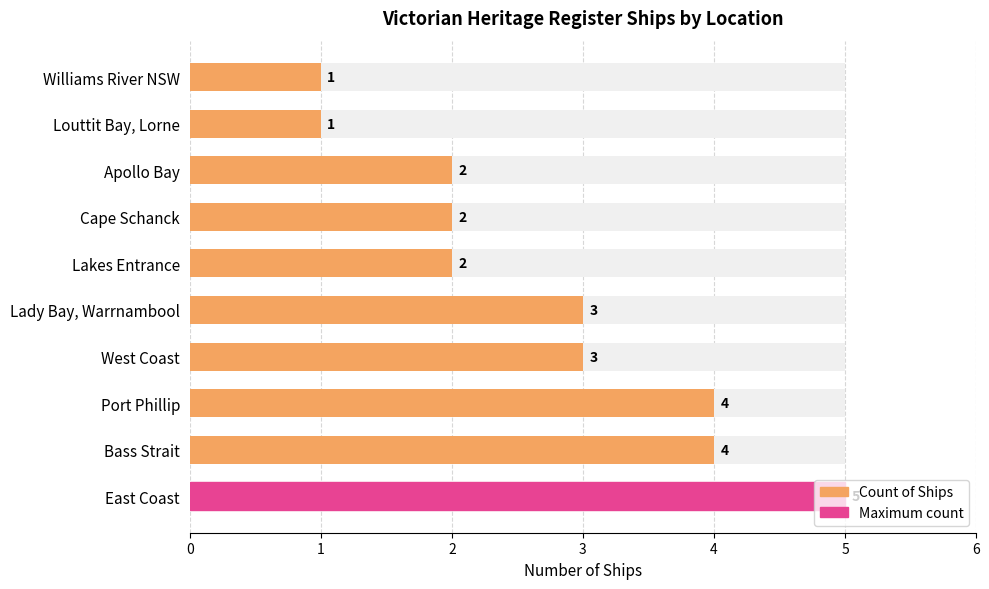

How many values are below 3?

5